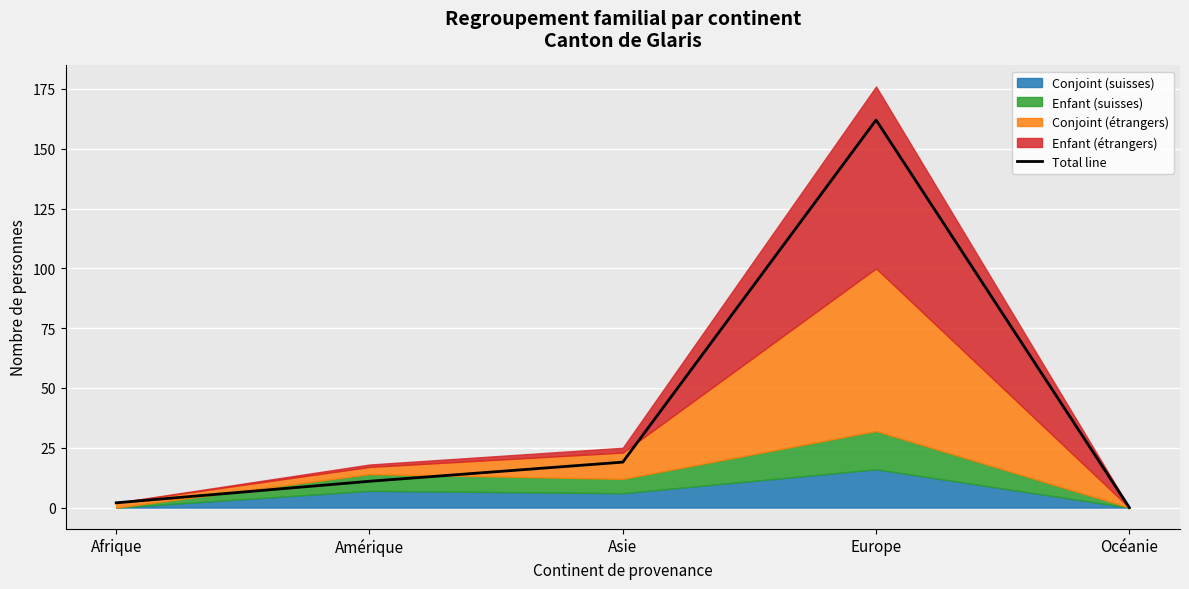

What is the difference between the second highest and minimum values?

19